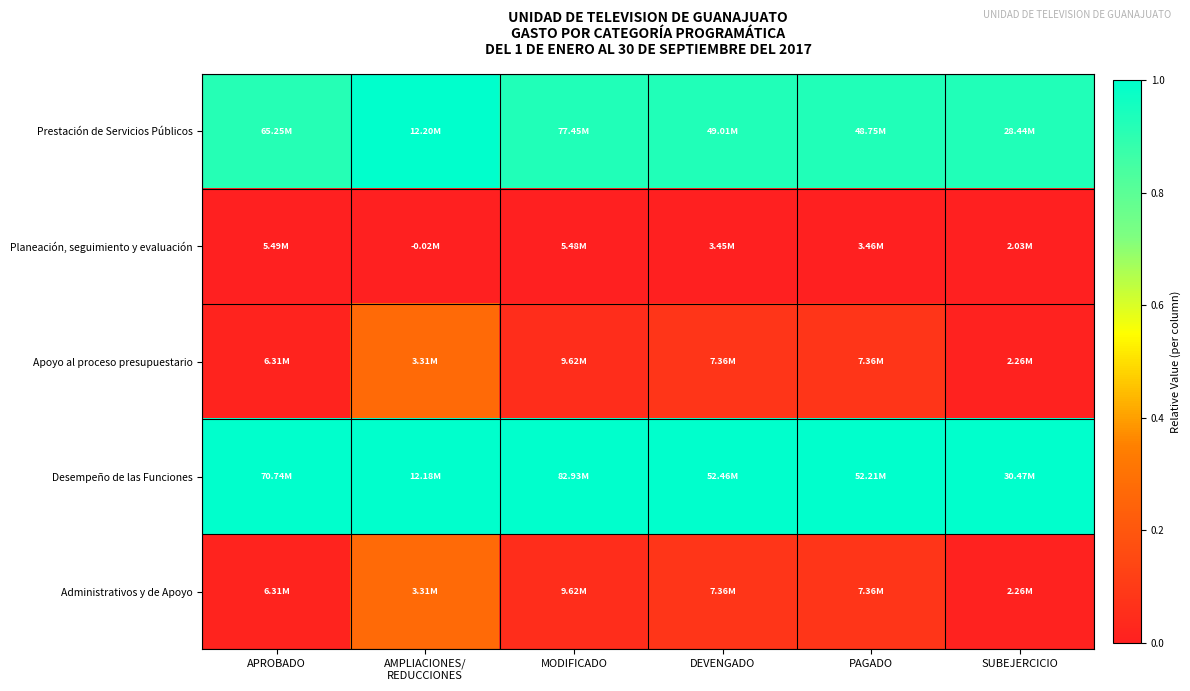

Which series has the largest total across all categories?

Desempeño de las Funciones